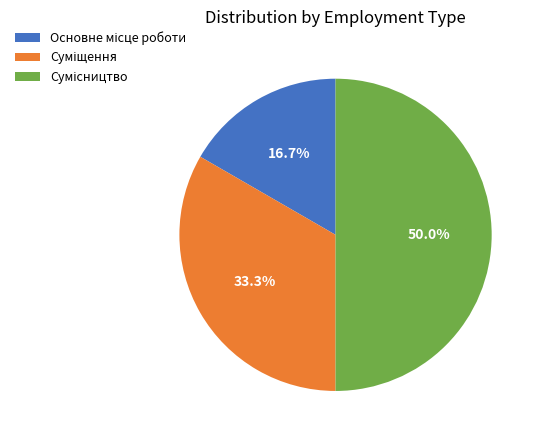

What is the total percentage of Основне місце роботи and Сумісництво?

66.7%